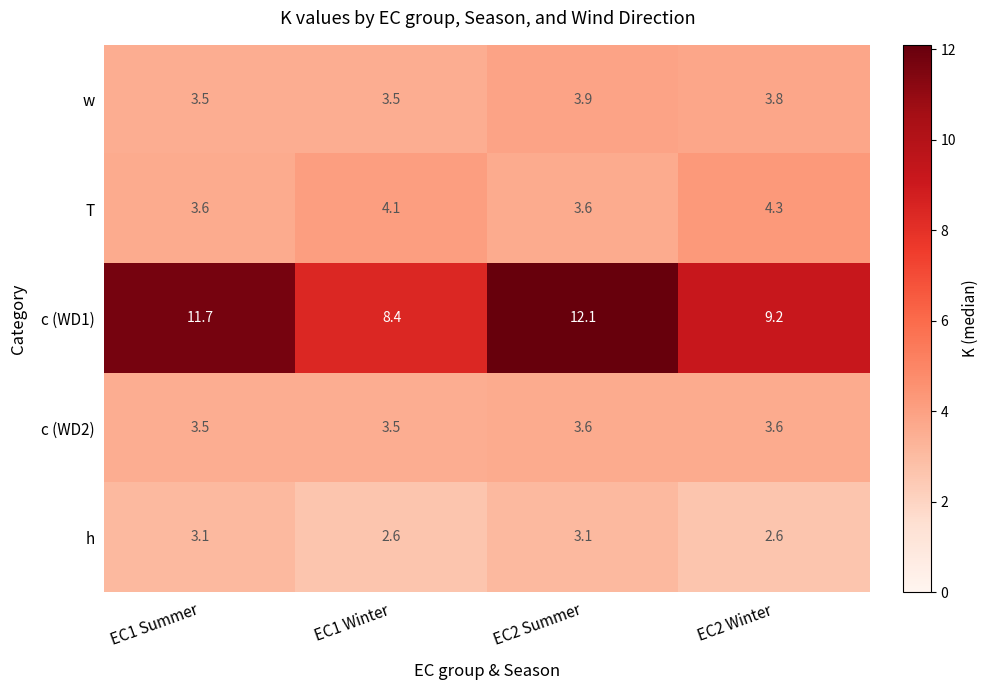

How many series are shown in this chart?

5